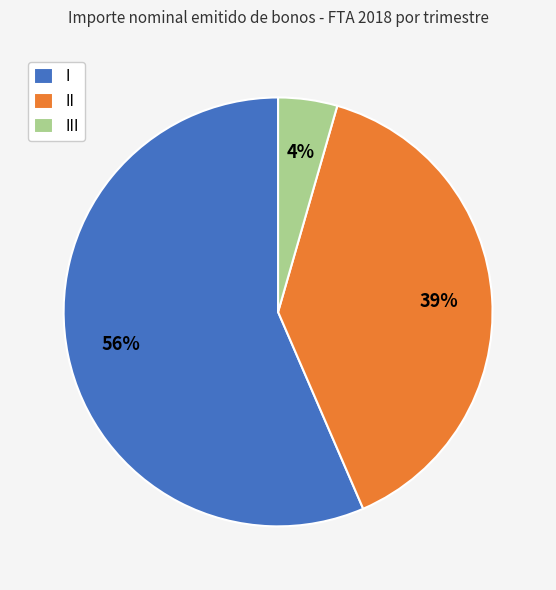

Rank the categories by value from highest to lowest.

I, II, III